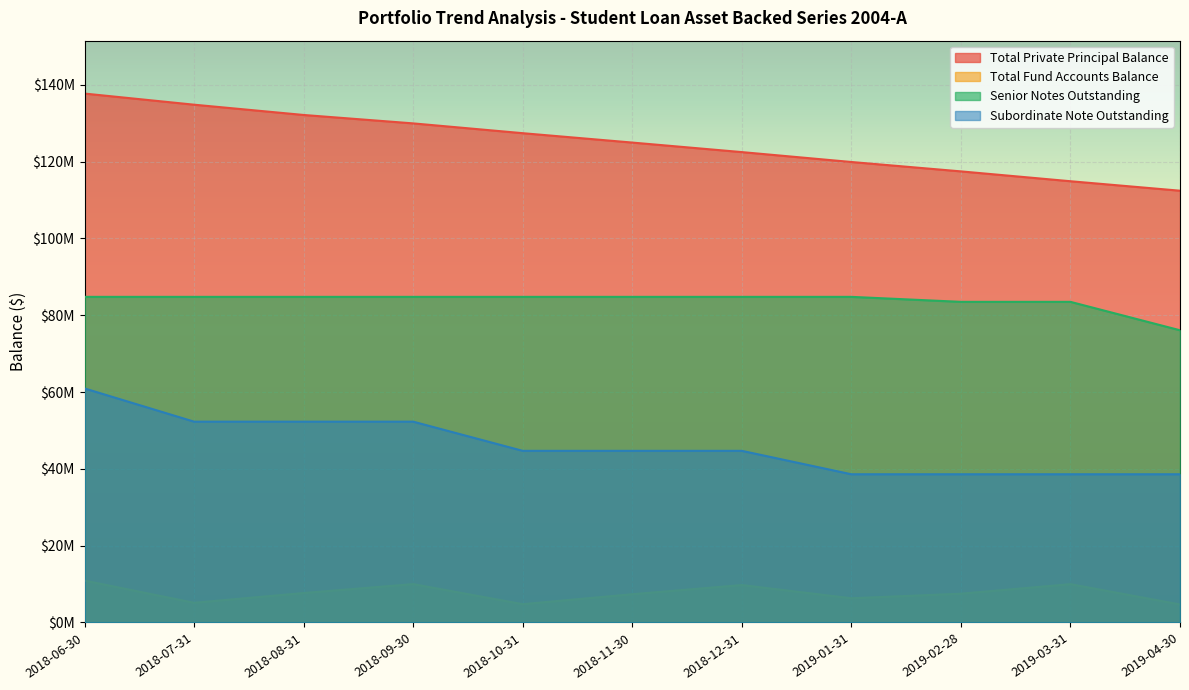

What is the difference between the maximum and minimum values in the Total Private Principal Balance series?

25298298.9